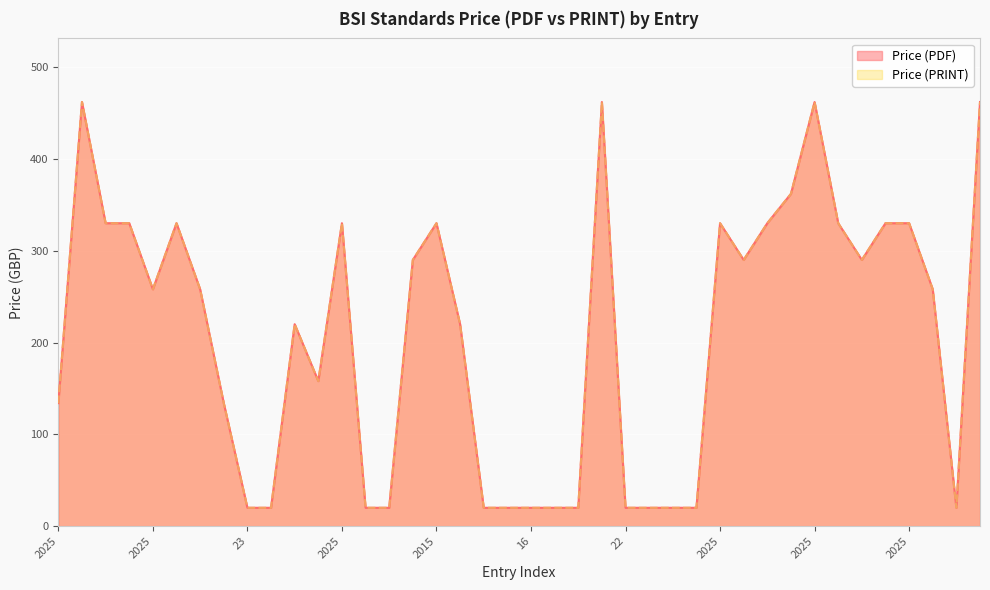

What is the difference between the Price (PDF) values at 2025 and 28?

310